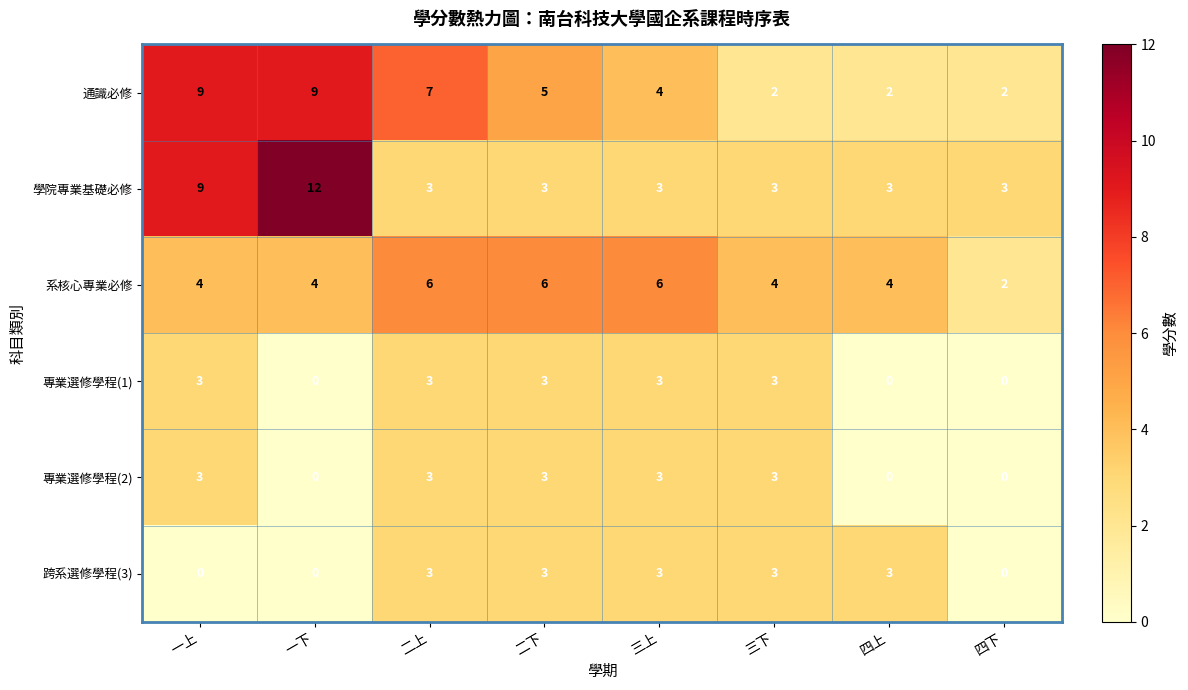

Which category has the highest value across all series?

一下